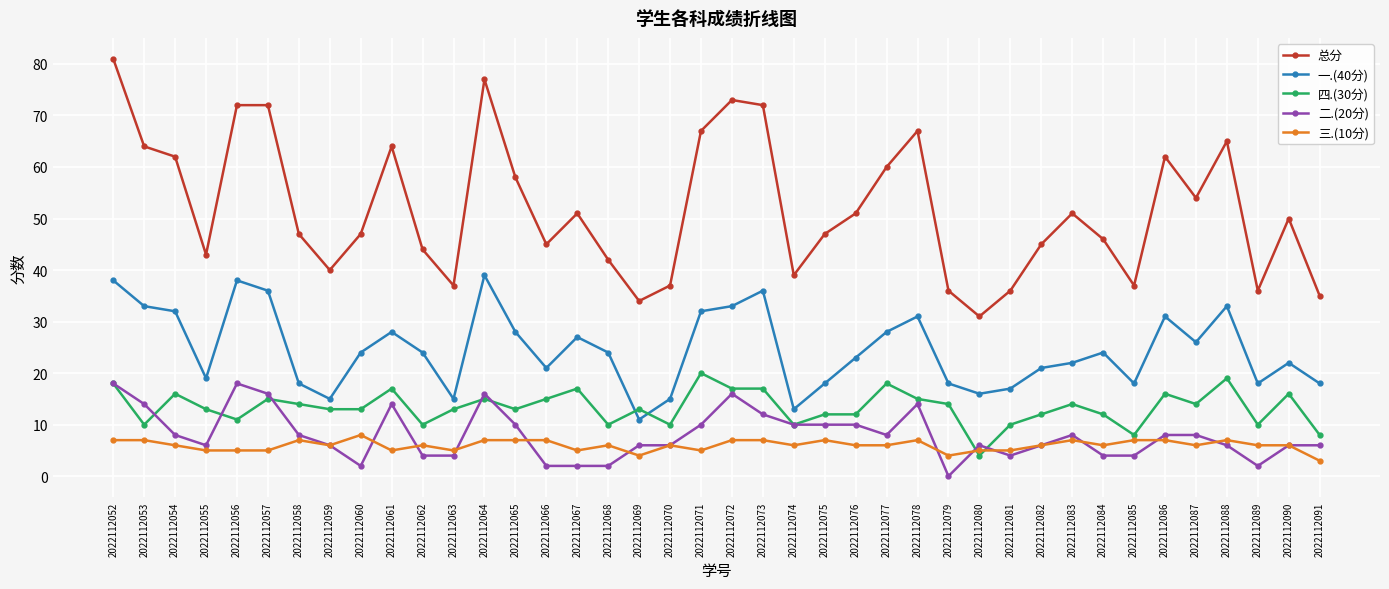

Which series has the largest range (max minus min)?

总分